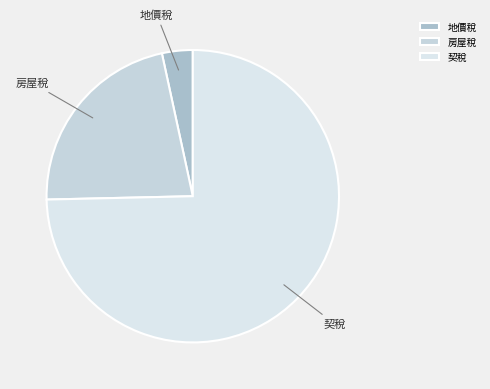

Does 地價稅 represent more than half of the total?

No